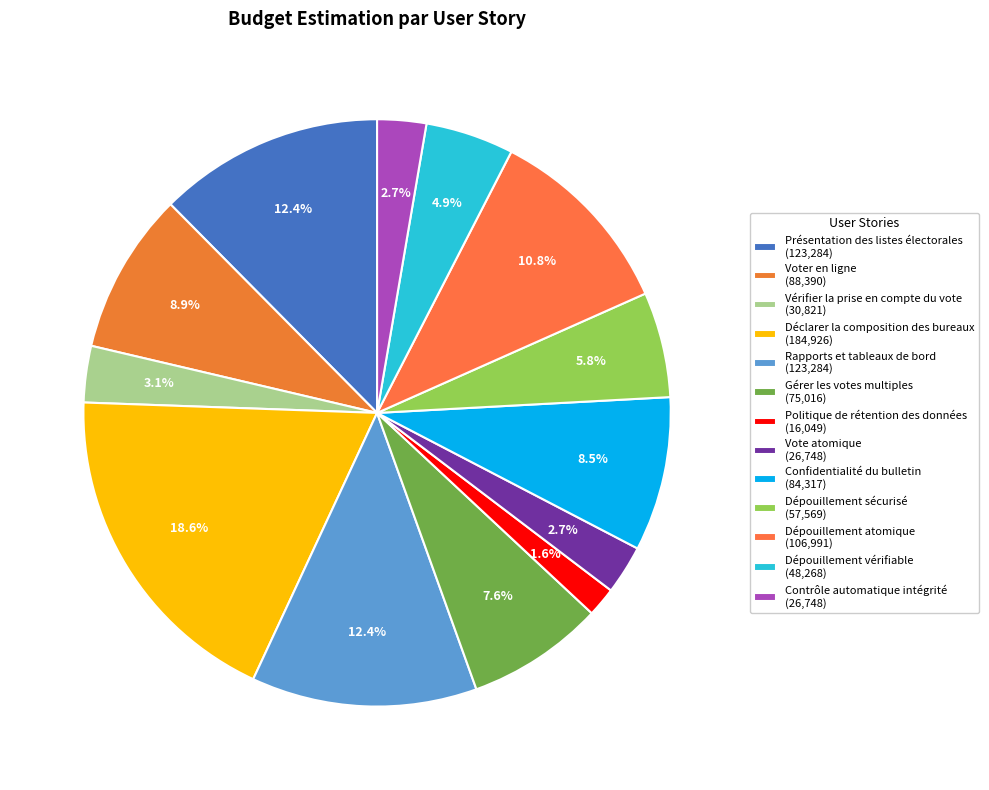

What is the smallest slice in the pie chart?

Politique de rétention des données